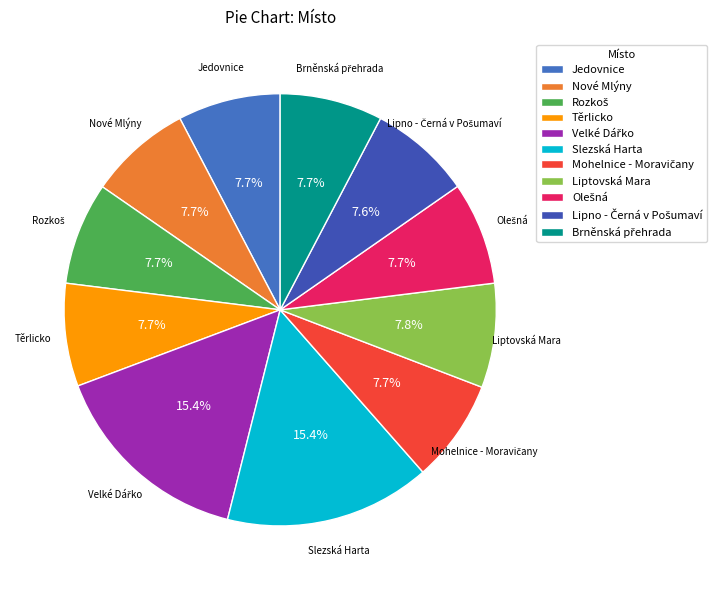

Combined, do Liptovská Mara and Těrlicko account for over 50%?

No